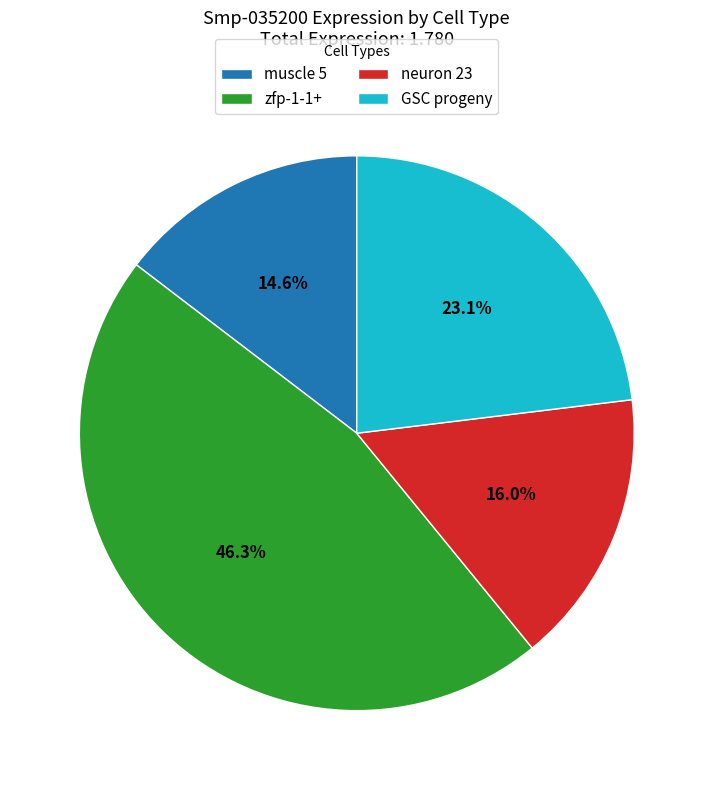

Rank the categories by value from highest to lowest.

zfp-1-1+, GSC progeny, neuron 23, muscle 5